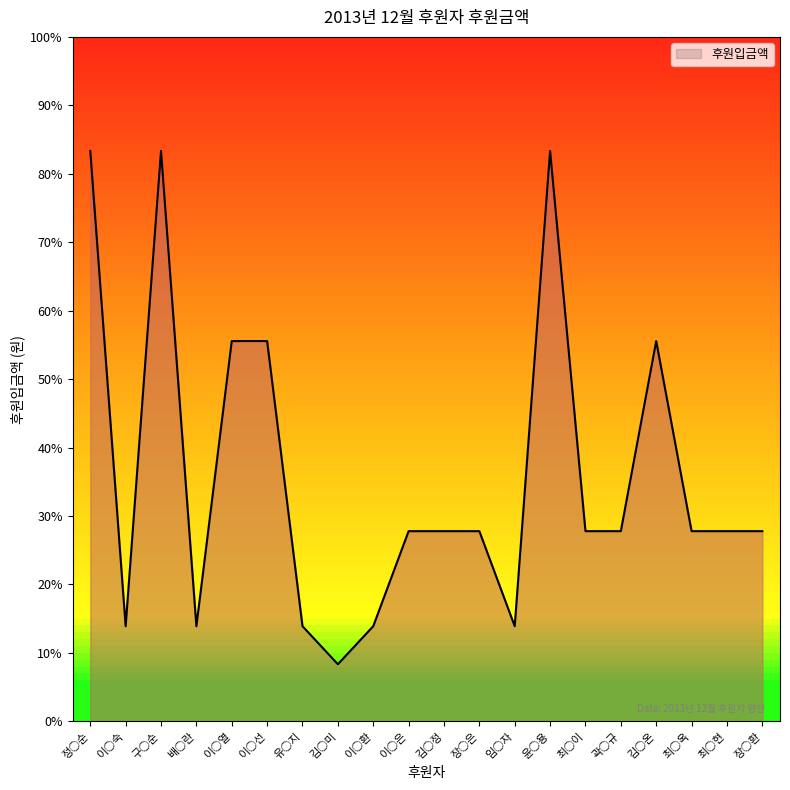

Does the chart have visible grid lines?

No